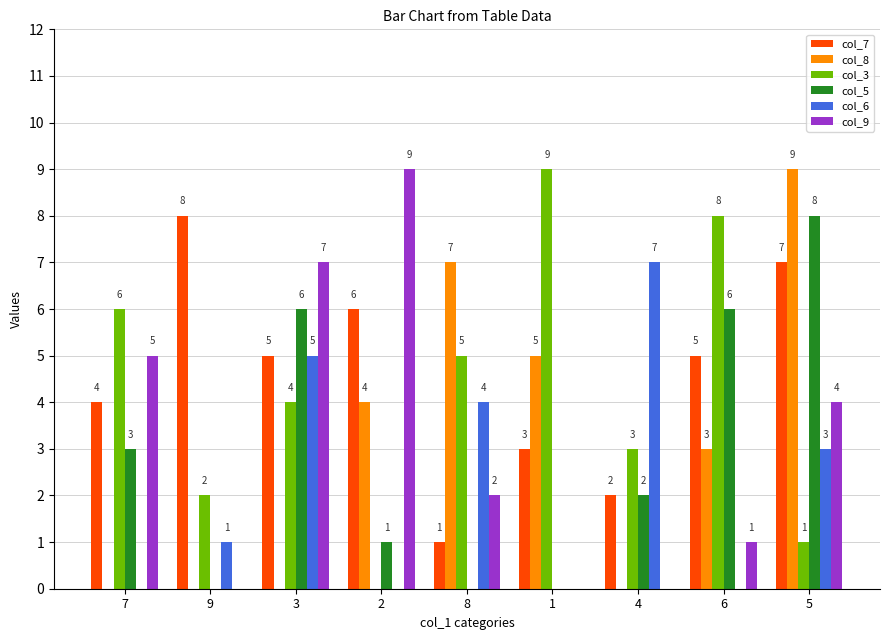

What is the total value across all series at 4?

14